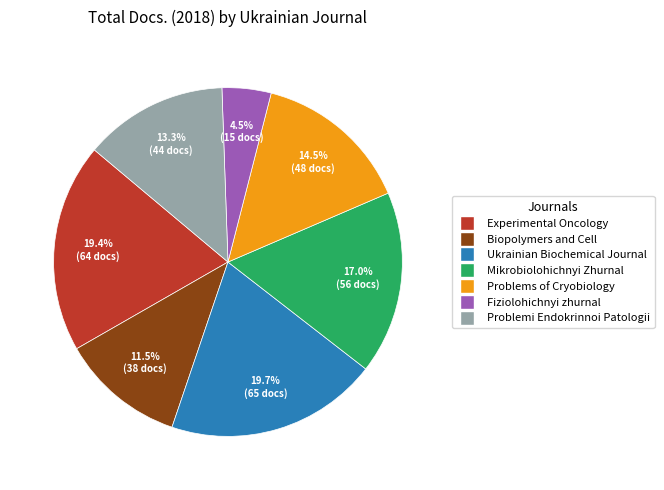

To the nearest percent, what is the average slice percentage?

14%